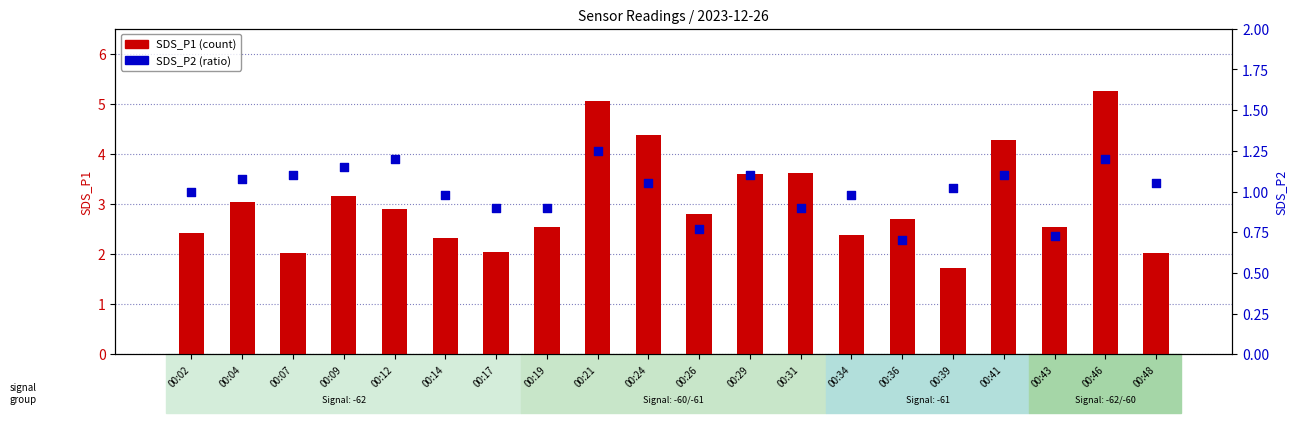

At which category is the sum across all series the highest?

00:46